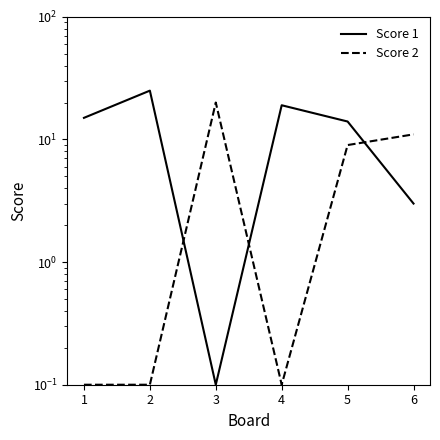

Which label corresponds to the largest value in the chart?

2